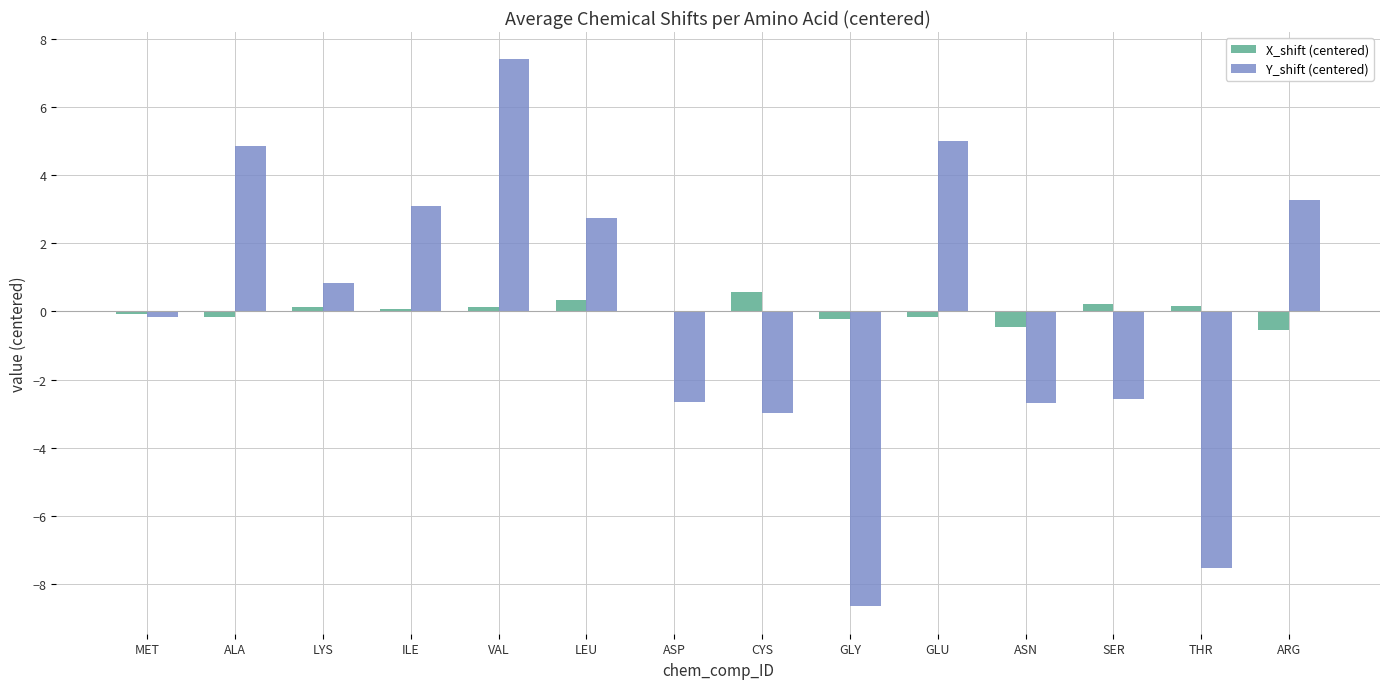

What is the maximum value for X_shift (centered)?

0.6